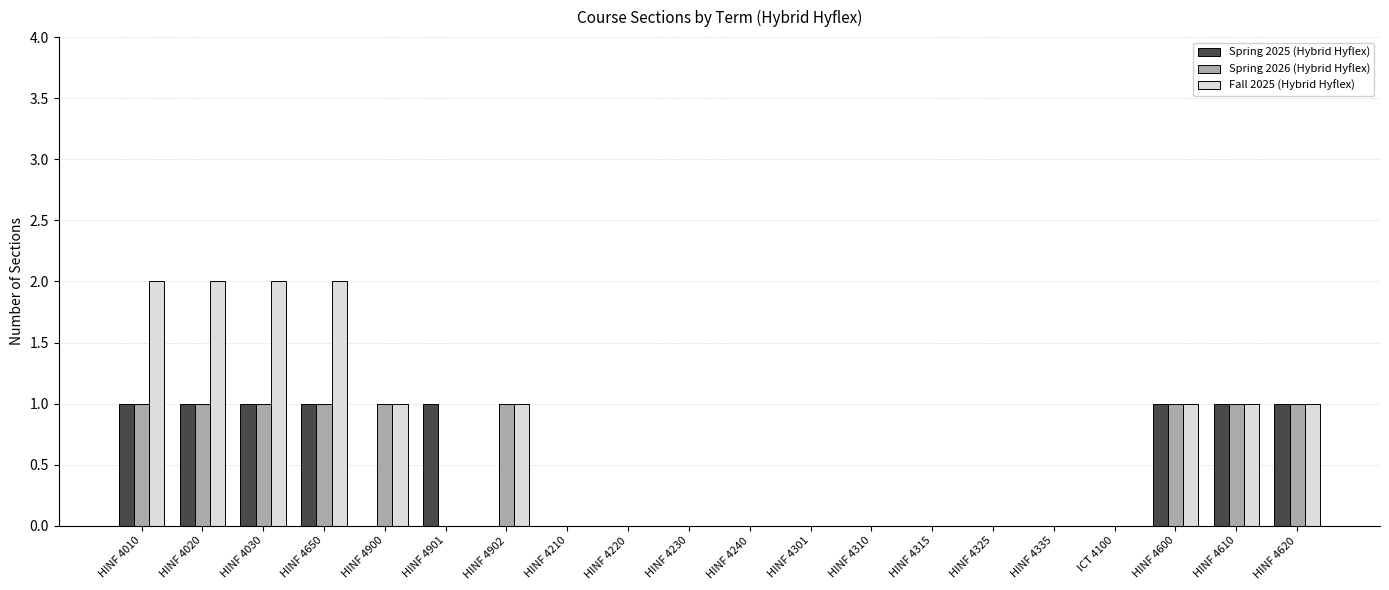

What is the total value across all series at HINF 4900?

2